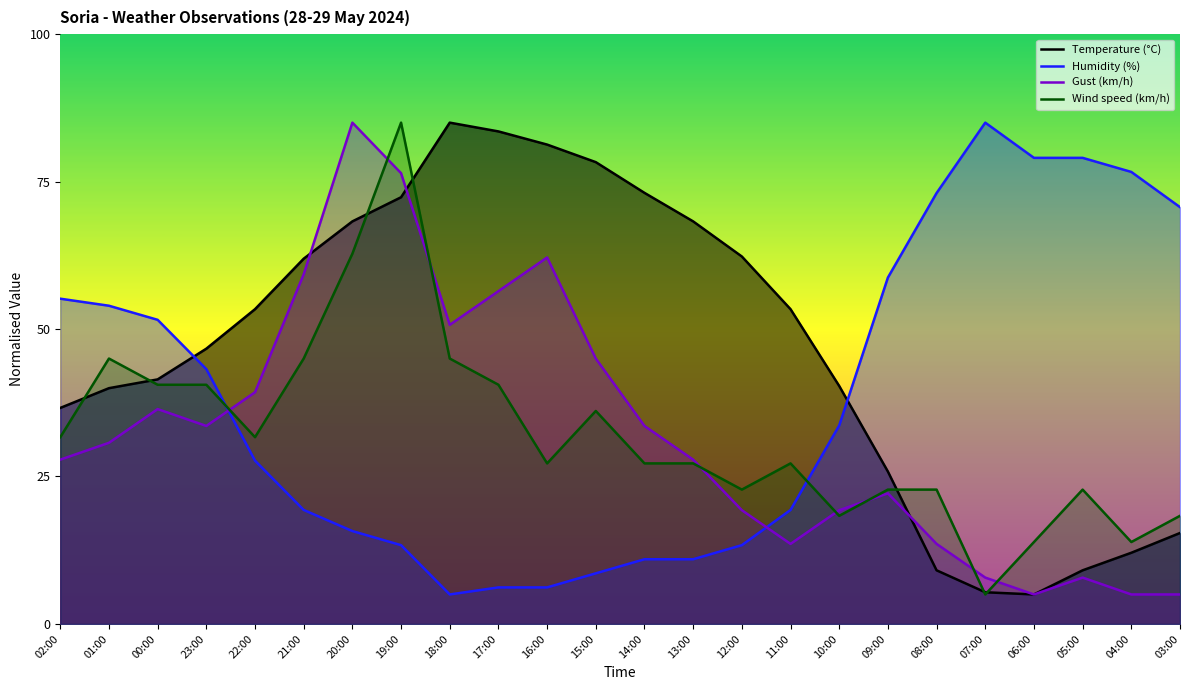

Does the chart display data point markers on the line(s)?

No